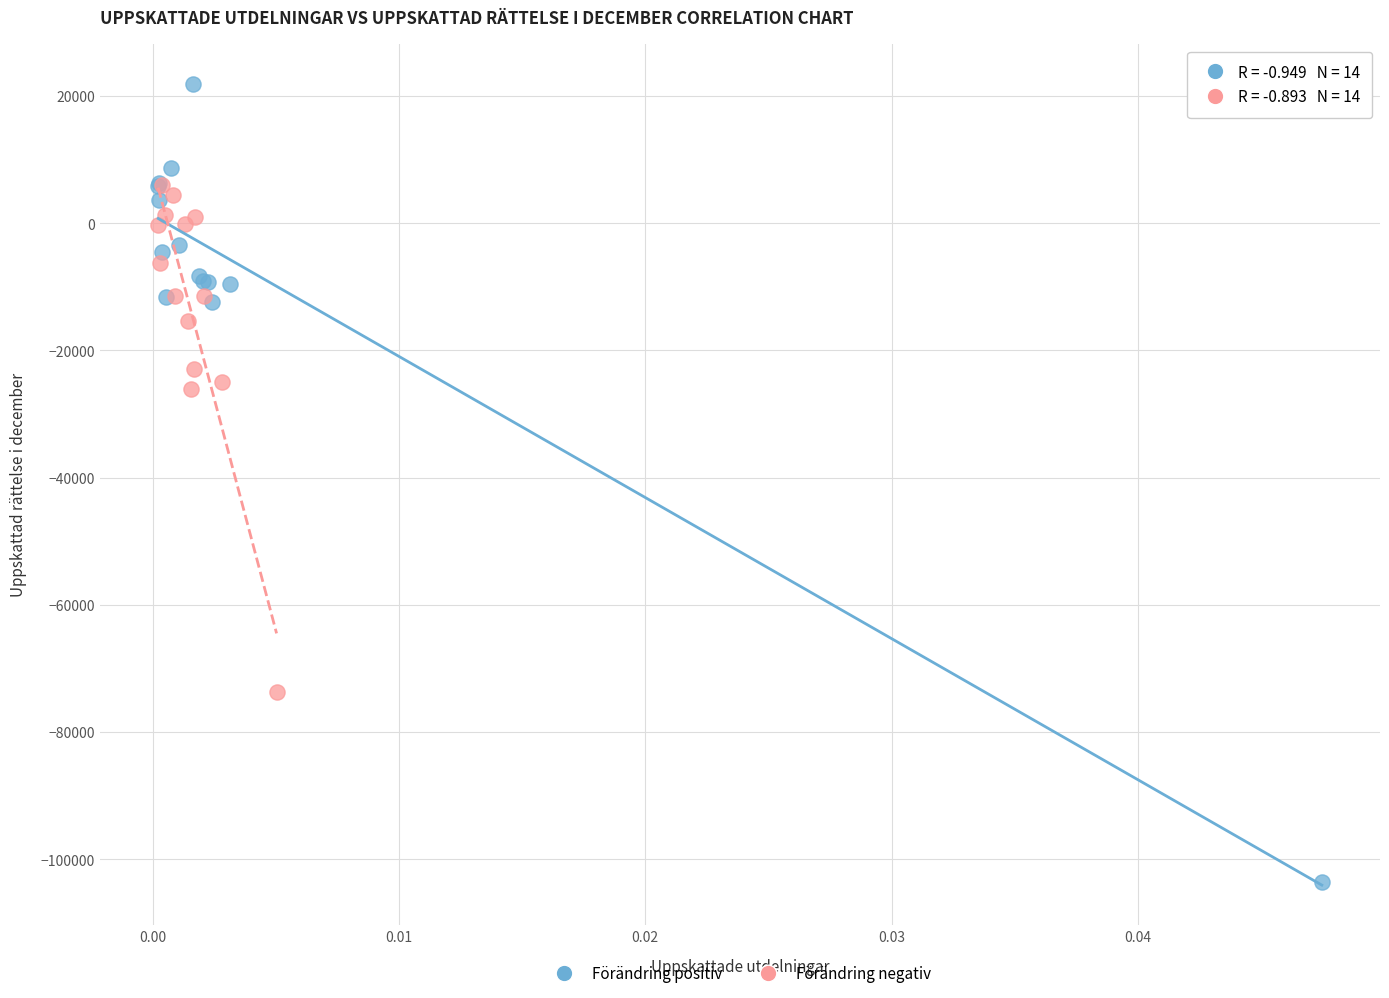

What are all the series names shown in the legend?

Förändring positiv, Förändring negativ